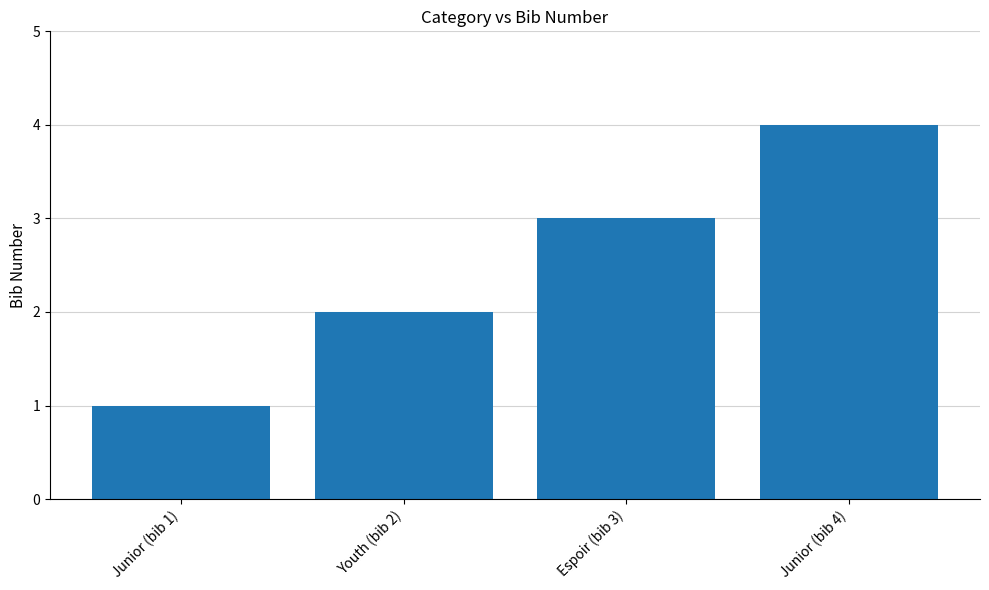

Where is the data nearest to the value 2?

Youth (bib 2)